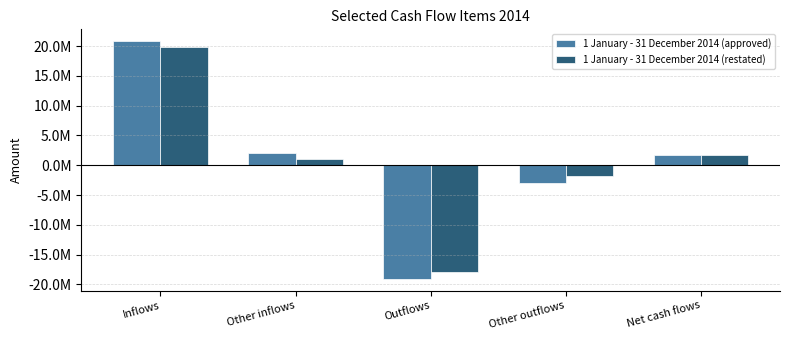

What are all the series names shown in the legend?

1 January - 31 December 2014 (approved), 1 January - 31 December 2014 (restated)